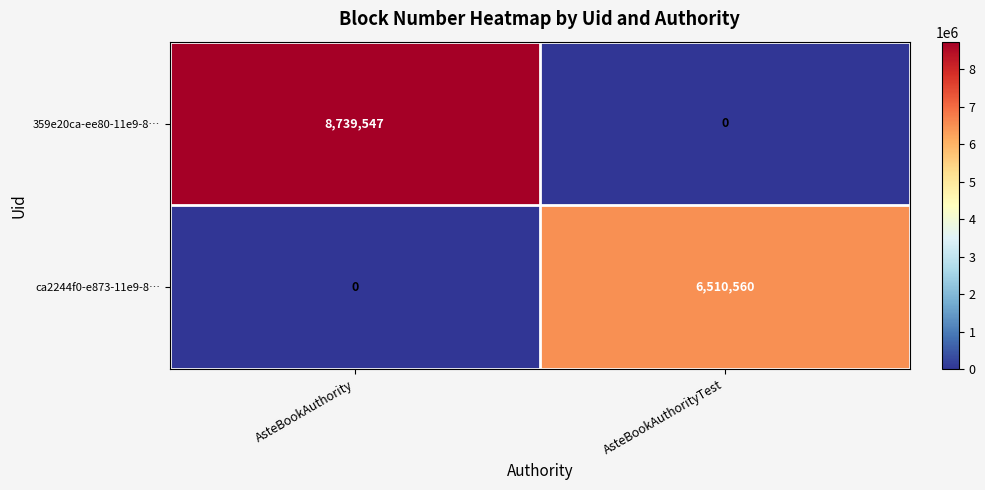

True or false: ca2244f0-e873-11e9-8… has a value of 10498756 at AsteBookAuthorityTest.

False